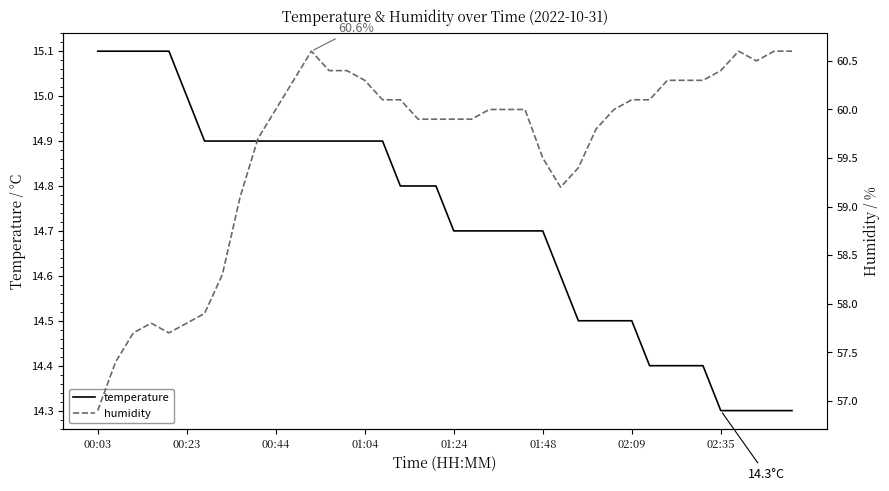

What is the lowest value of the temperature series?

14.3